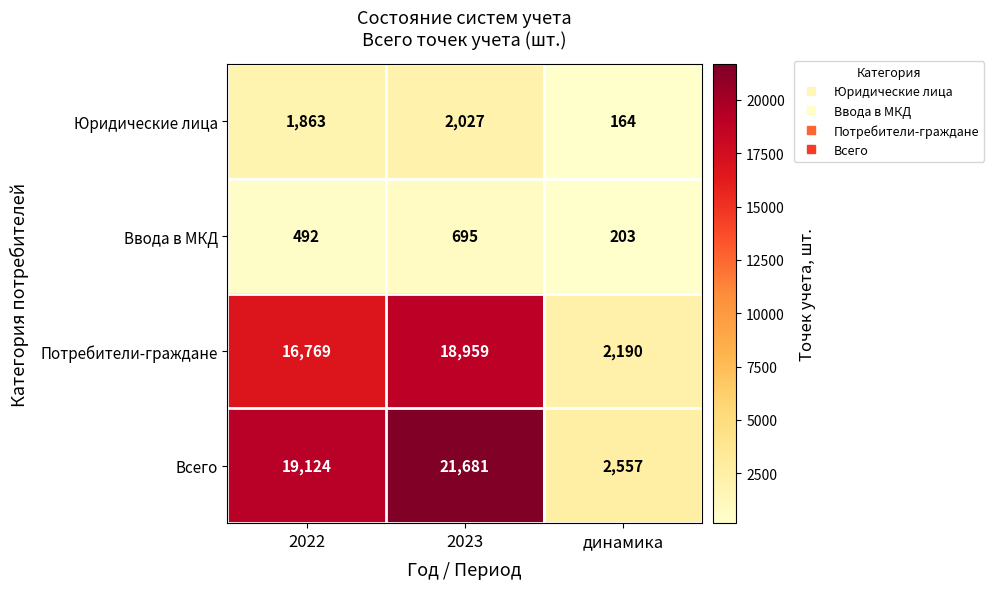

Which label corresponds to the smallest value in the chart?

динамика